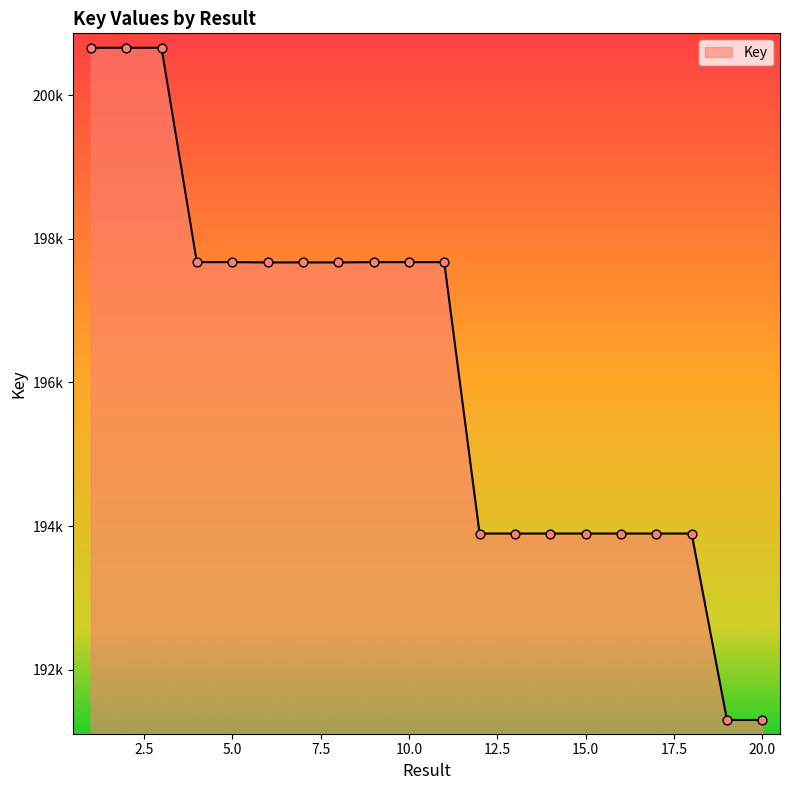

Is this an area chart (filled region under the line)?

Yes